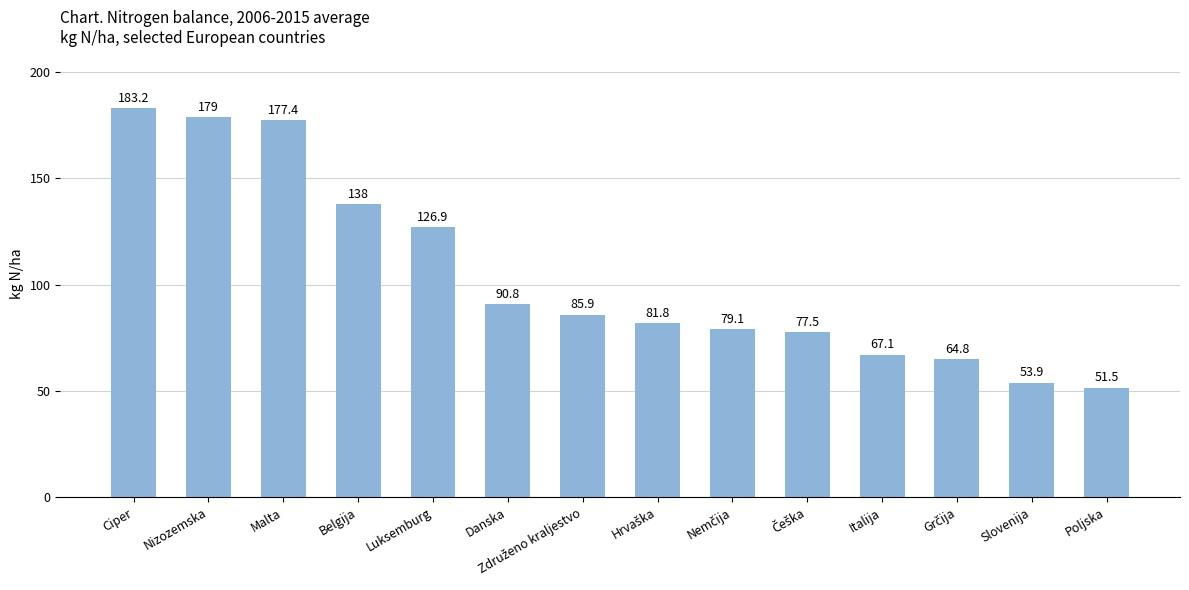

Which category has the lowest value across all series?

Poljska